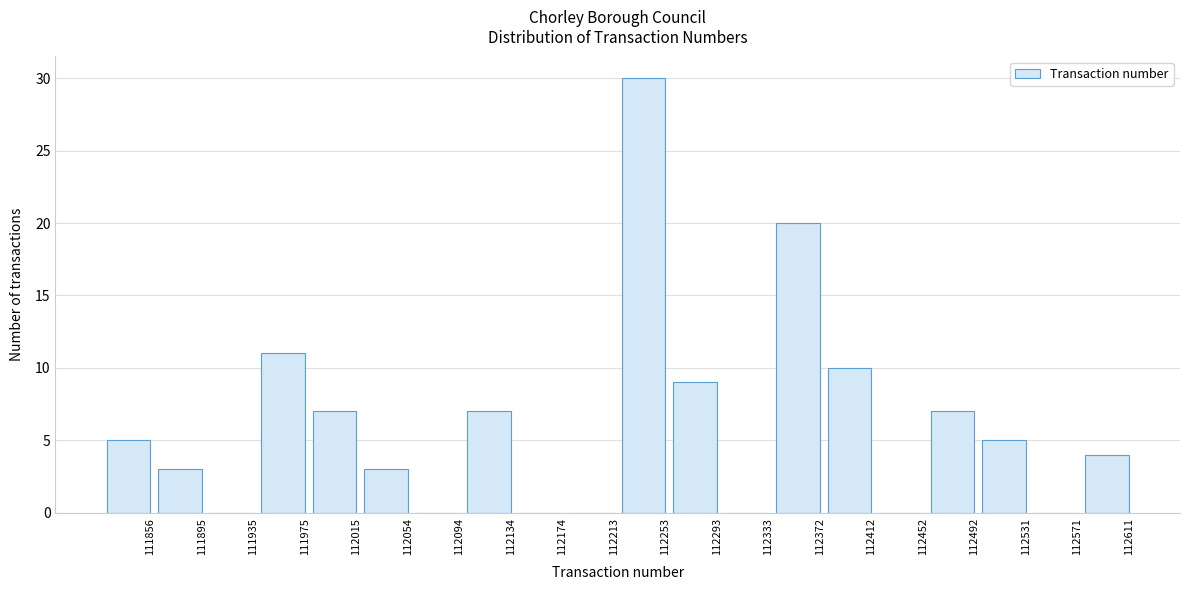

Reading left to right, list all the values displayed in this chart.

111856=5	111895=3	111935=0	111975=11	112015=7	112054=3	112094=0	112134=7	112174=0	112213=0	112253=30	112293=9	112333=0	112372=20	112412=10	112452=0	112492=7	112531=5	112571=0	112611=4